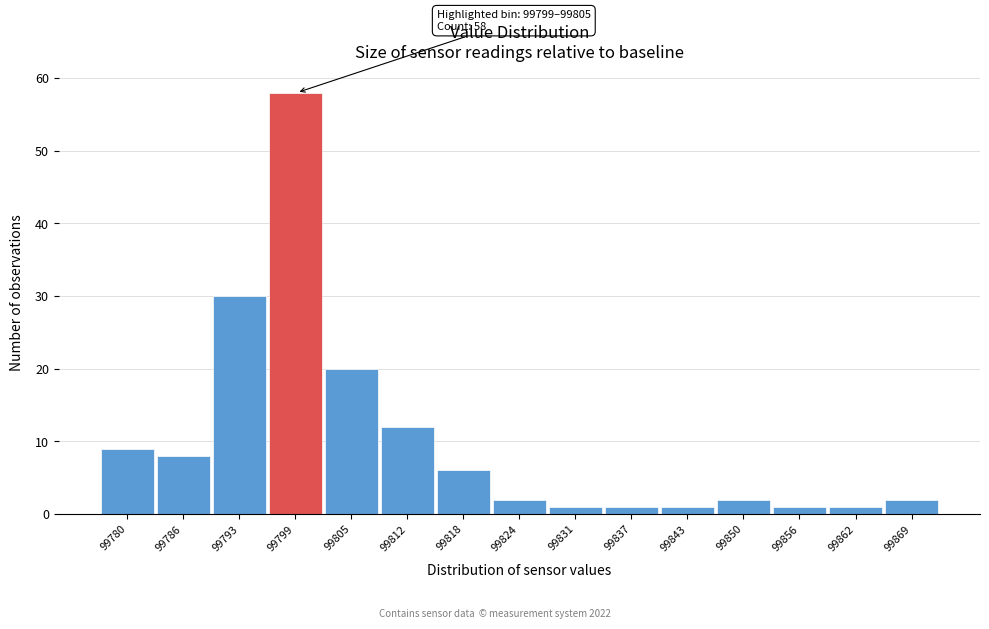

Reading left to right, extract all data points from this chart.

99780=9	99786=8	99793=30	99799=58	99805=20	99812=12	99818=6	99824=2	99831=1	99837=1	99843=1	99850=2	99856=1	99862=1	99869=2